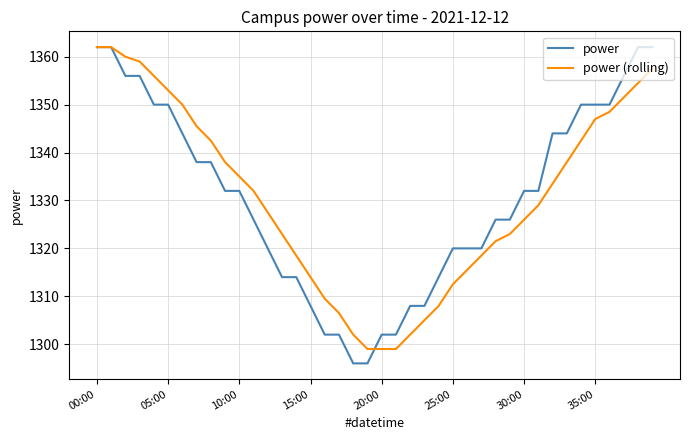

What is the greatest value displayed?

1362.0